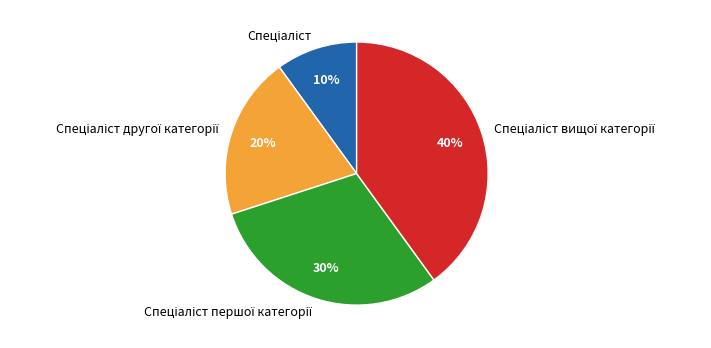

To the nearest percent, what is the average slice percentage?

25%